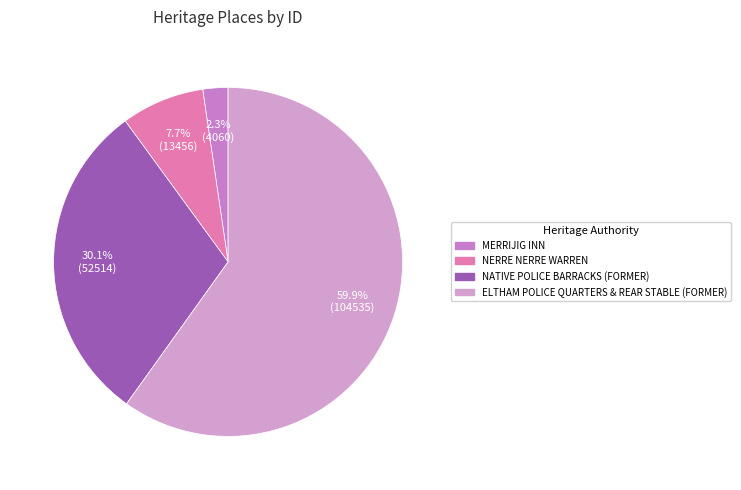

What is the largest slice in the pie chart?

ELTHAM POLICE QUARTERS & REAR STABLE (FORMER)